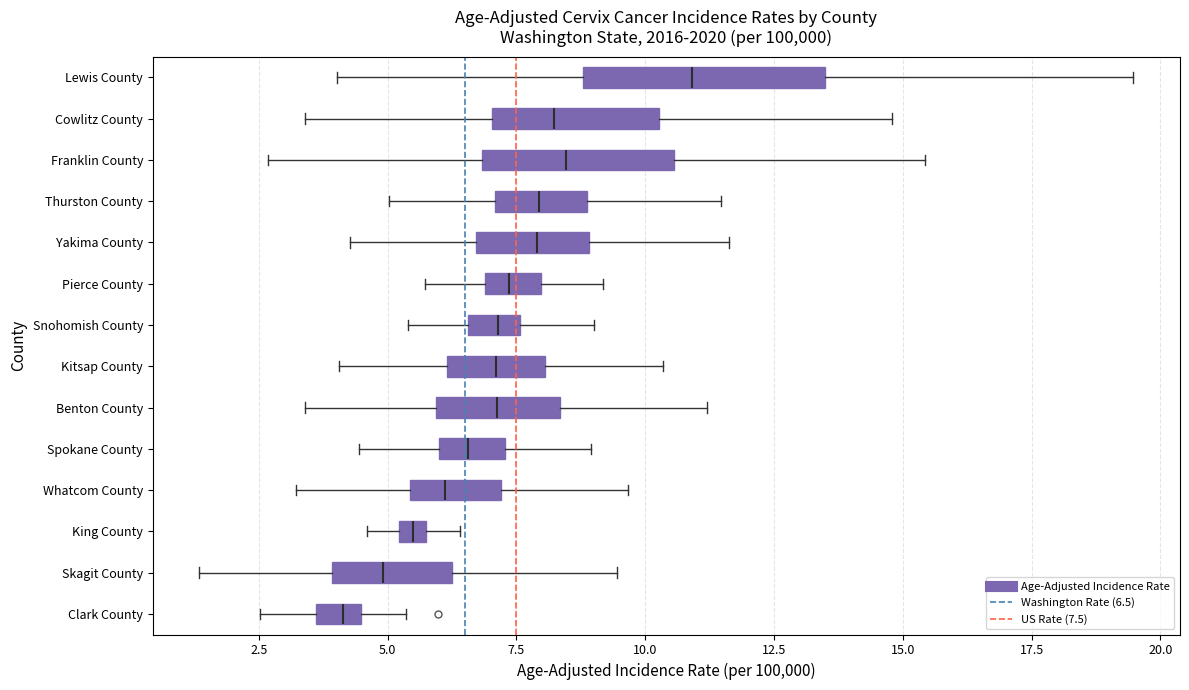

Which box's median line is the furthest to the left?

Clark County